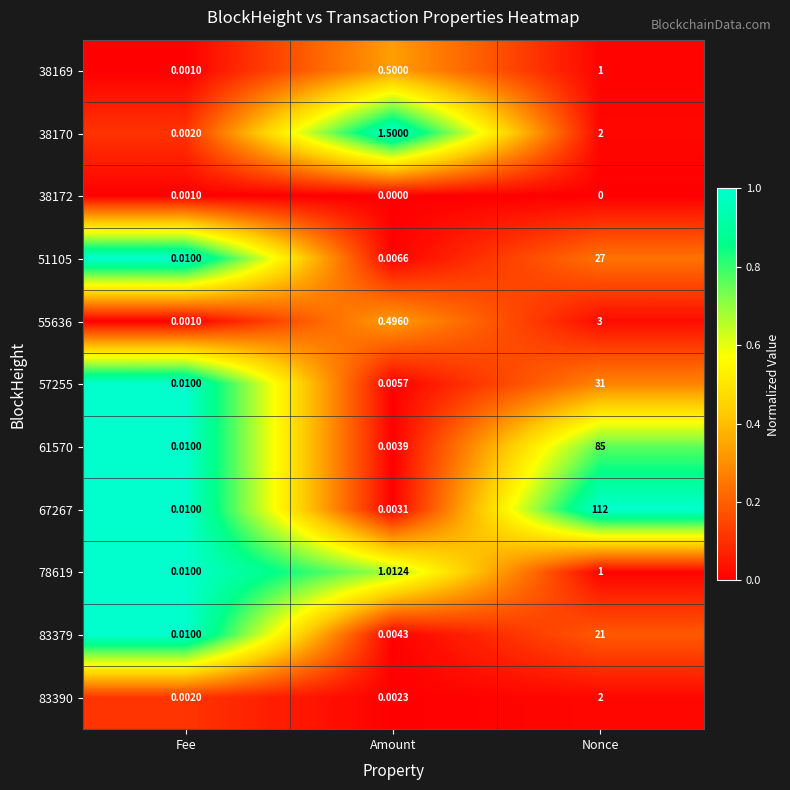

Which series changed the most between Fee and Amount?

38170